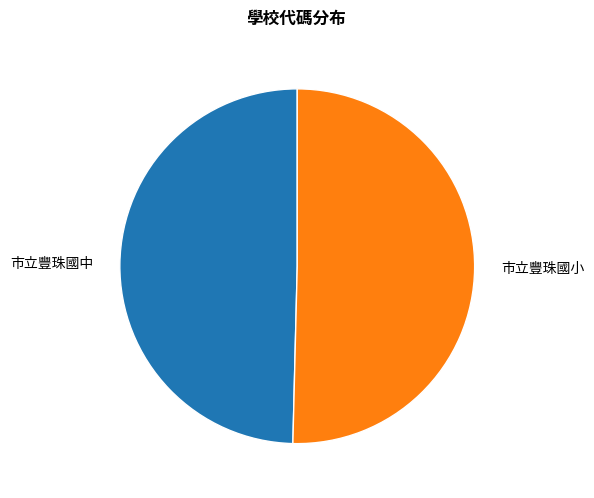

Which category accounts for the majority?

市立豐珠國小